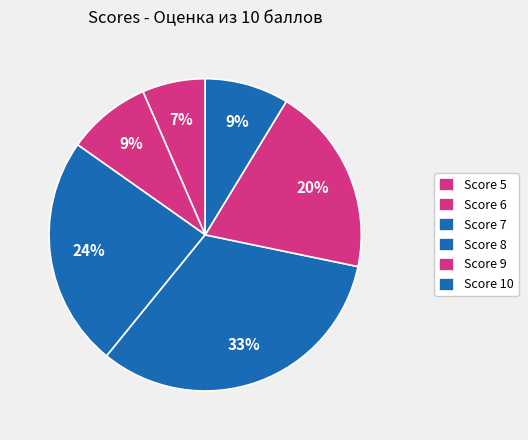

How many segments does this pie chart have?

6